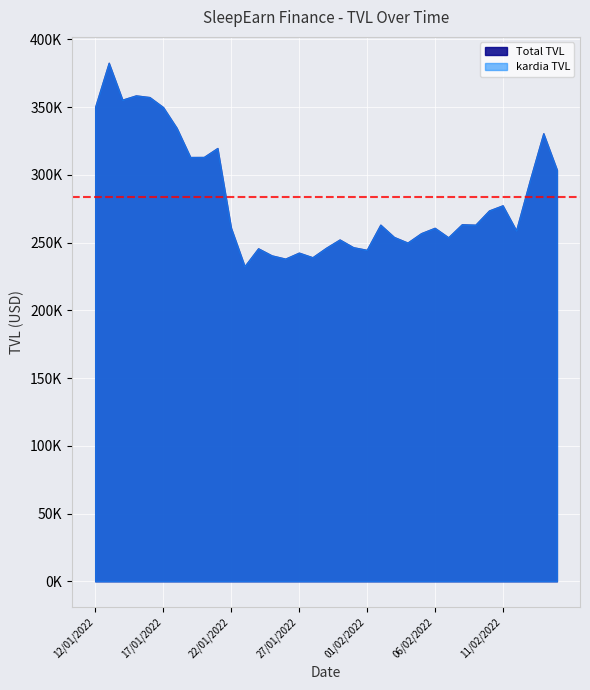

How many interior local peaks does the kardia TVL series have?

11